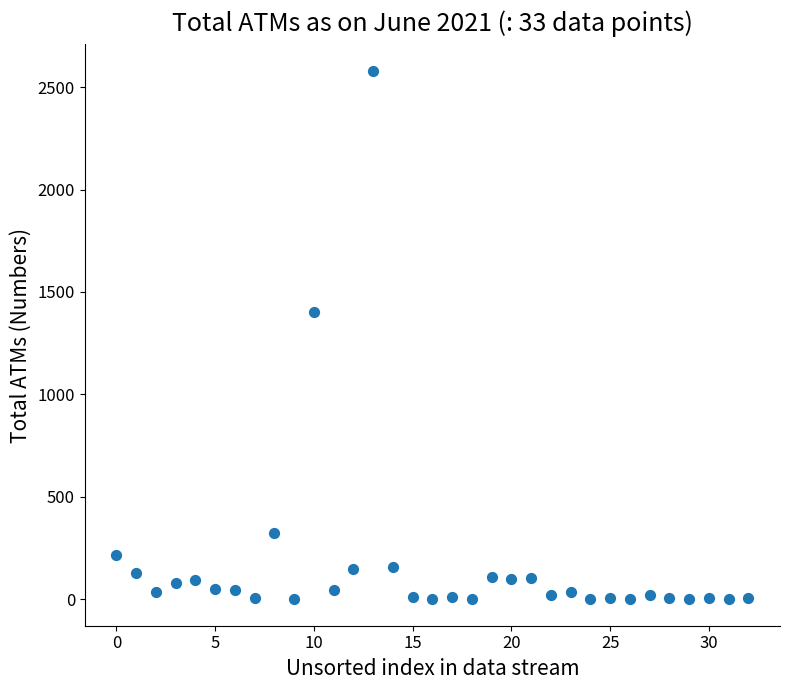

What Y value in the scatter plot is closest to 1289?

1403